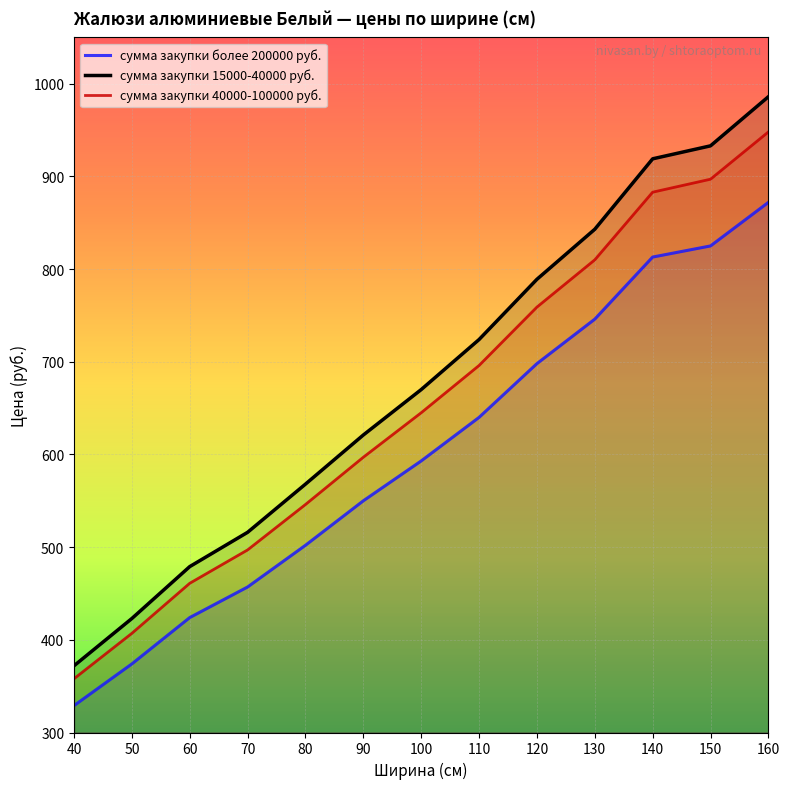

What is the difference between the maximum and minimum values in the сумма закупки 15000-40000 руб. series?

614